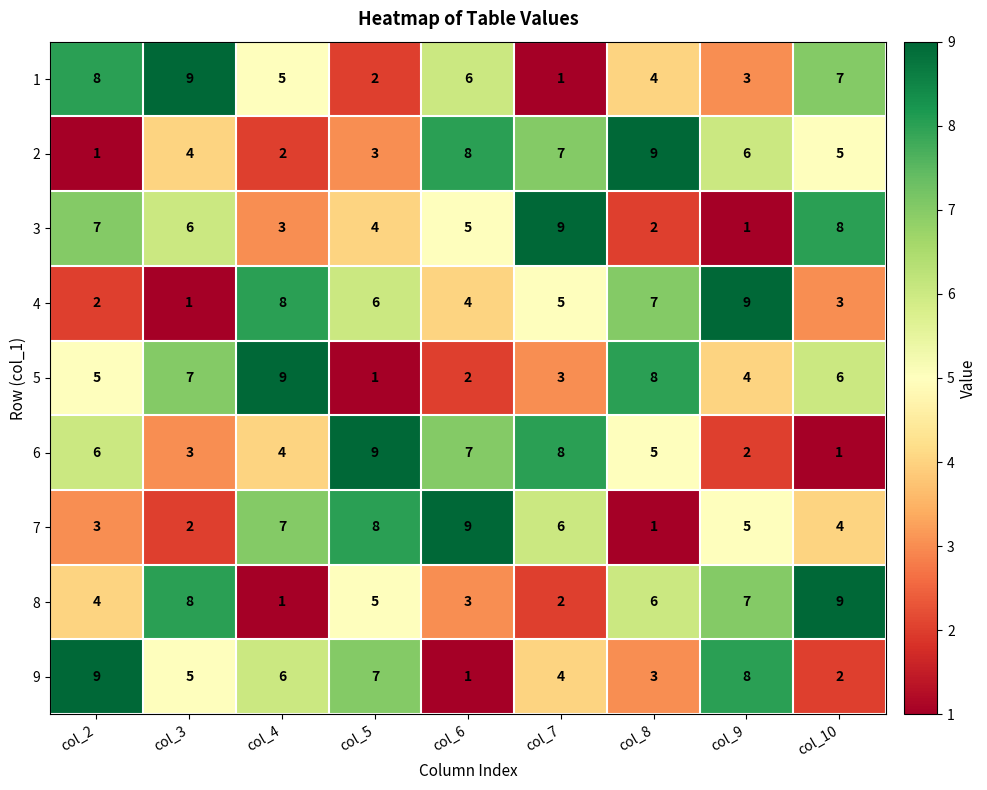

Which category has the highest value in the 6 series?

col_5